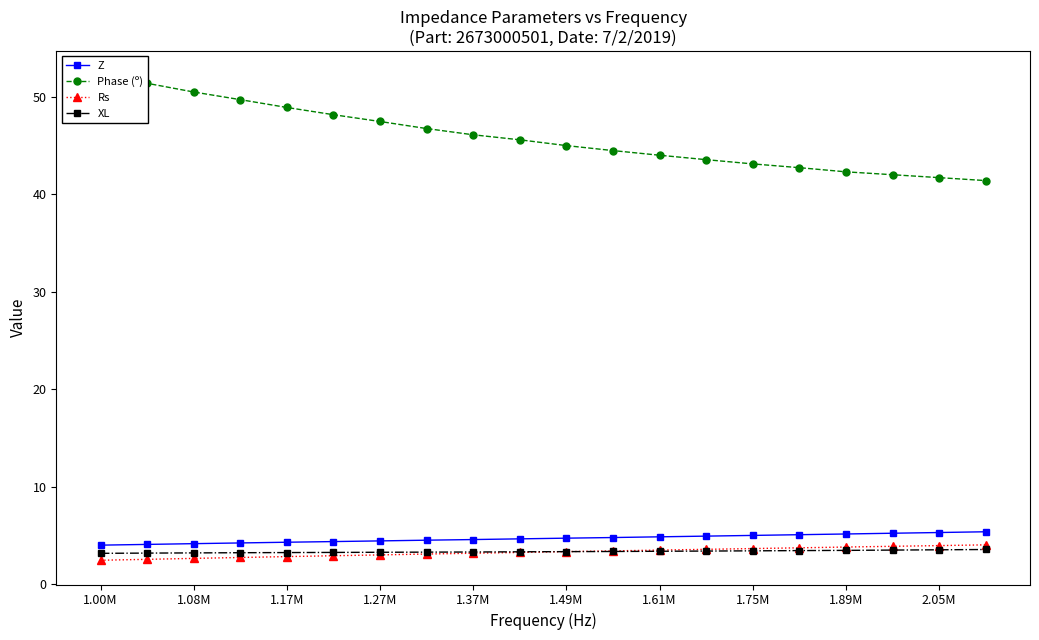

What is the difference between the XL values at 1.49M and 2.05M?

0.2